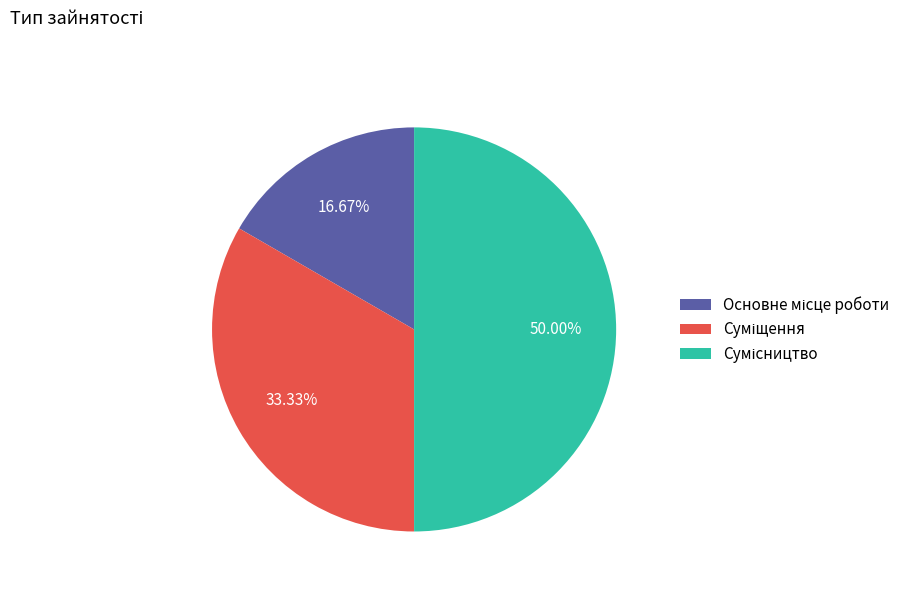

How many slices are in this pie chart?

3